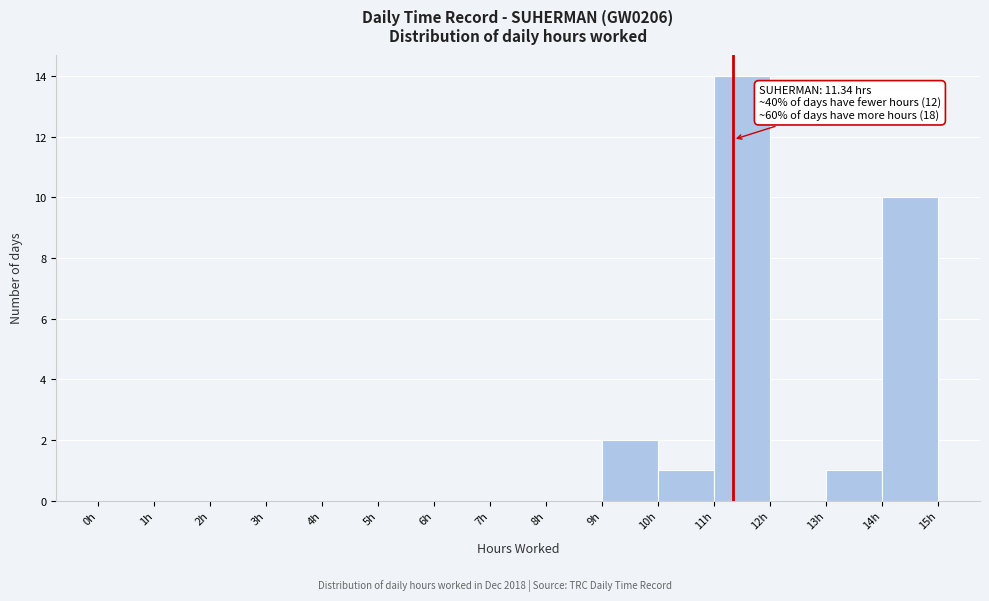

Which range on the x-axis has the tallest bar?

11 to 12